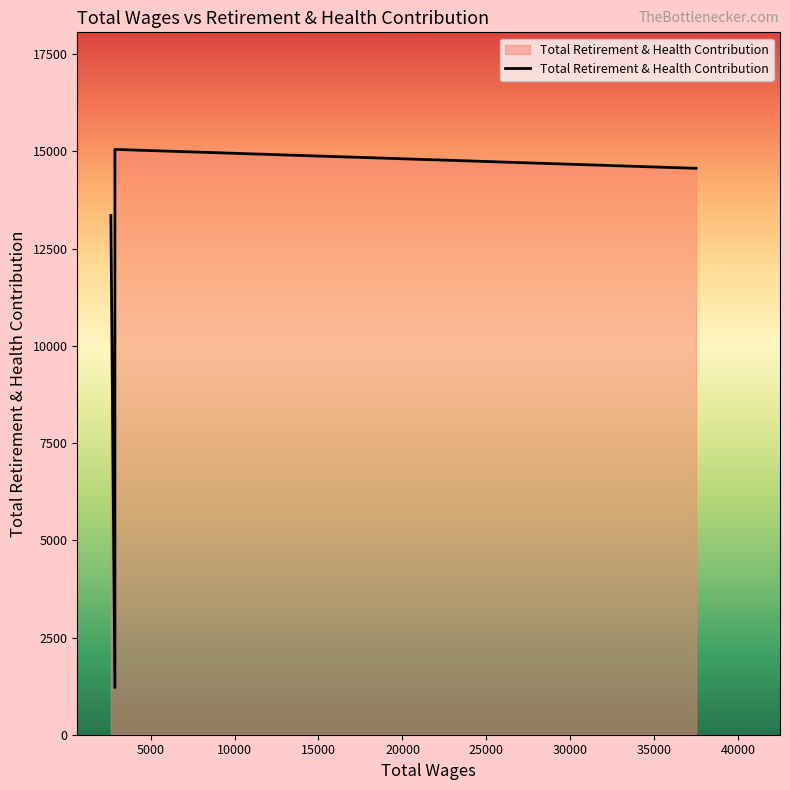

Where does the data first go above 14568?

2880.0